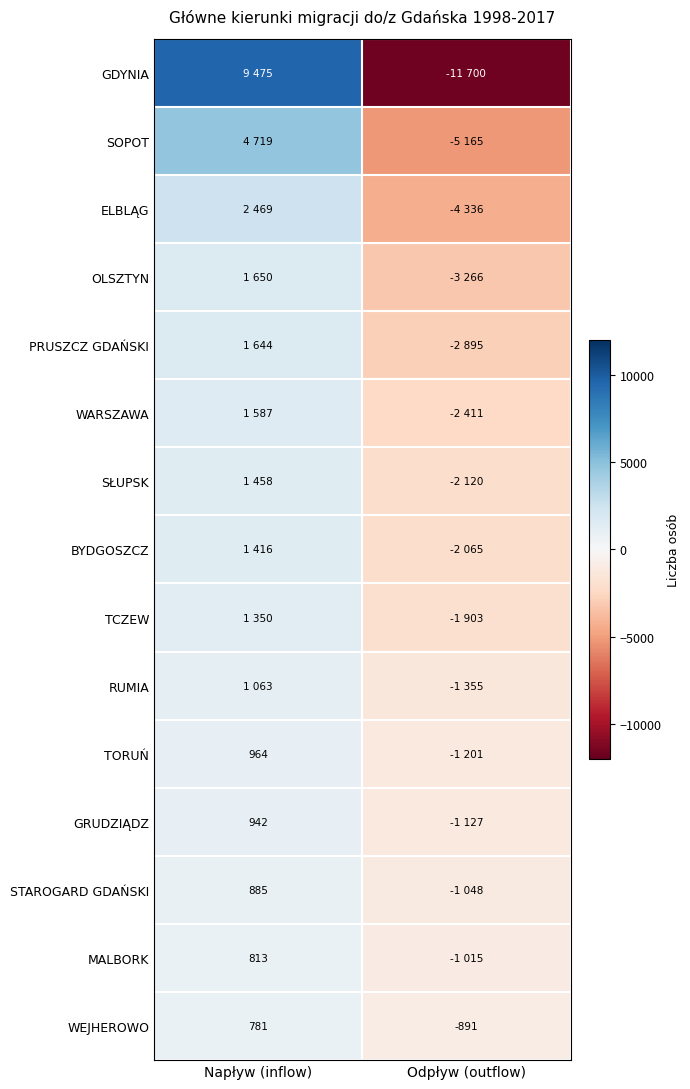

Is it true that STAROGARD GDAŃSKI equals 579 at Napływ (inflow)?

False